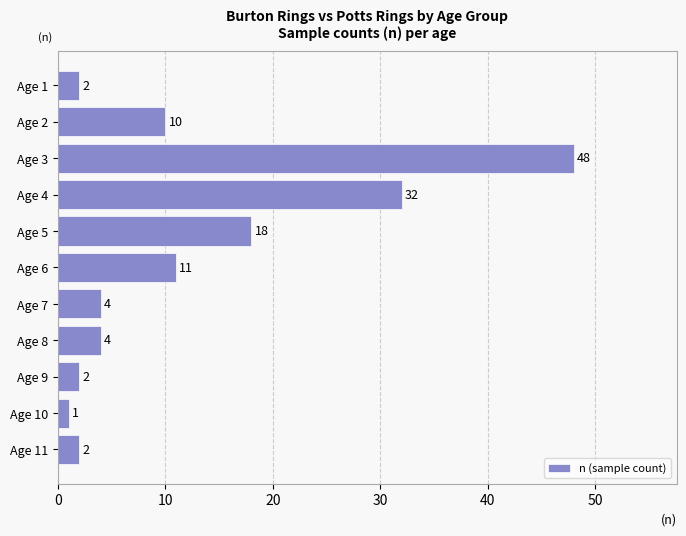

Where is the data nearest to the value 24?

Age 5